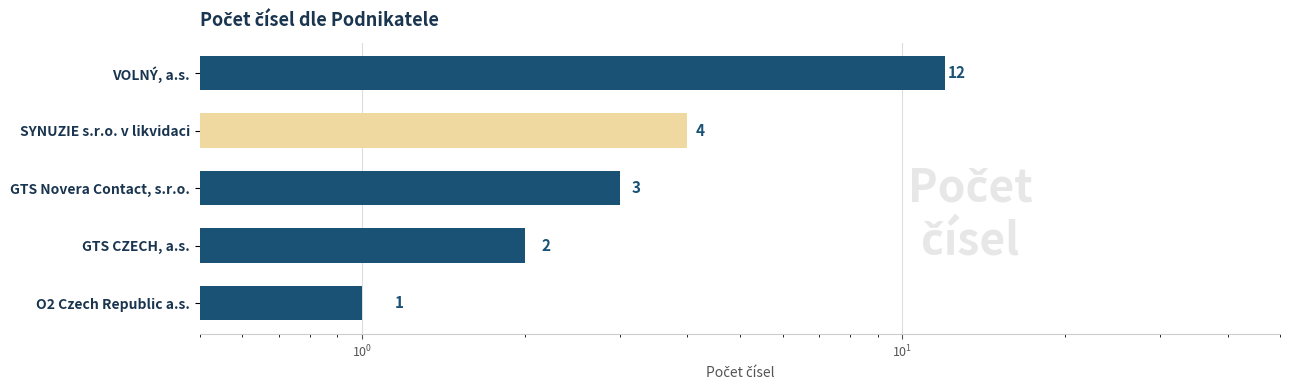

What is the smallest value displayed?

1